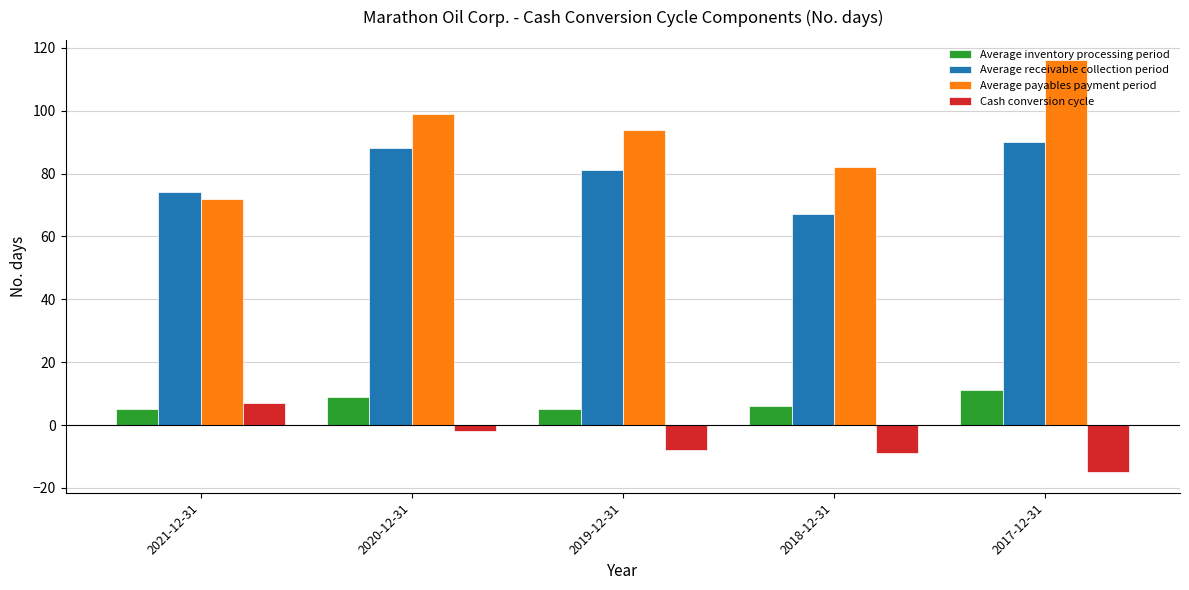

At 2021-12-31, list the series in order from smallest to largest.

Average inventory processing period, Cash conversion cycle, Average payables payment period, Average receivable collection period